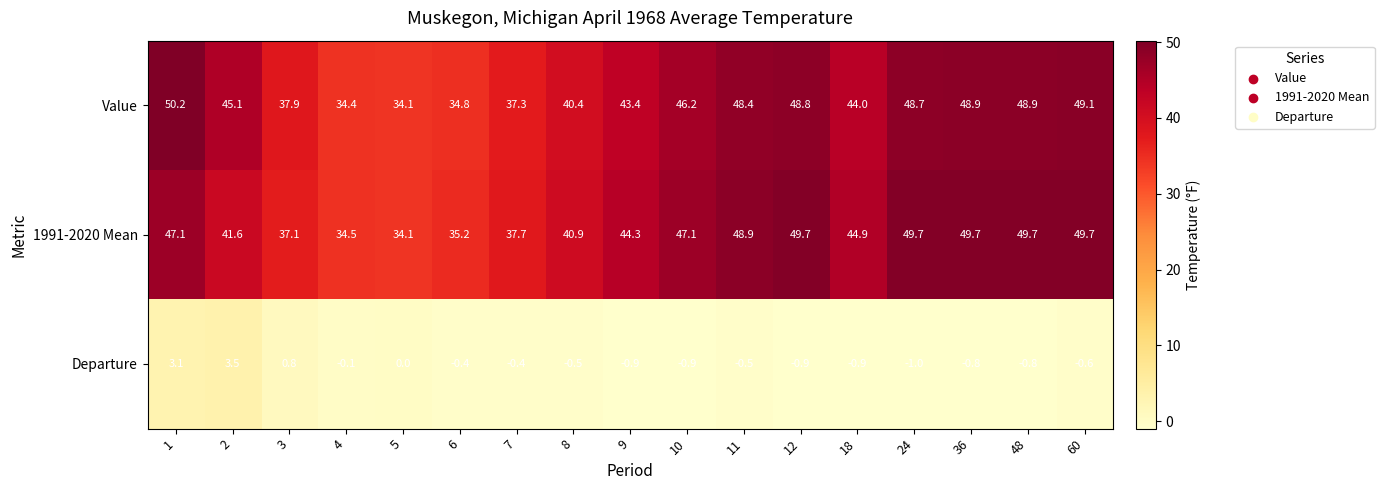

Rank the series by their maximum value, from lowest to highest.

Departure, 1991-2020 Mean, Value